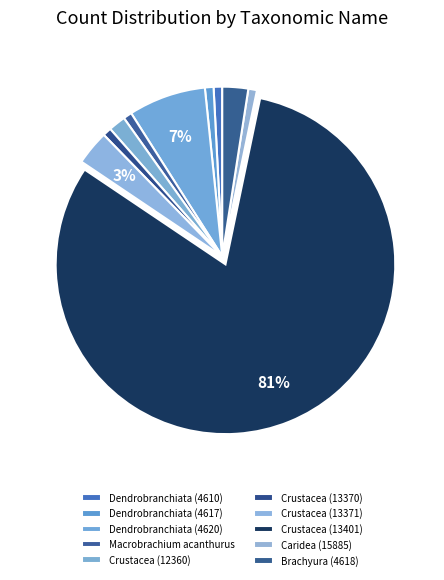

How many slices are in this pie chart?

10